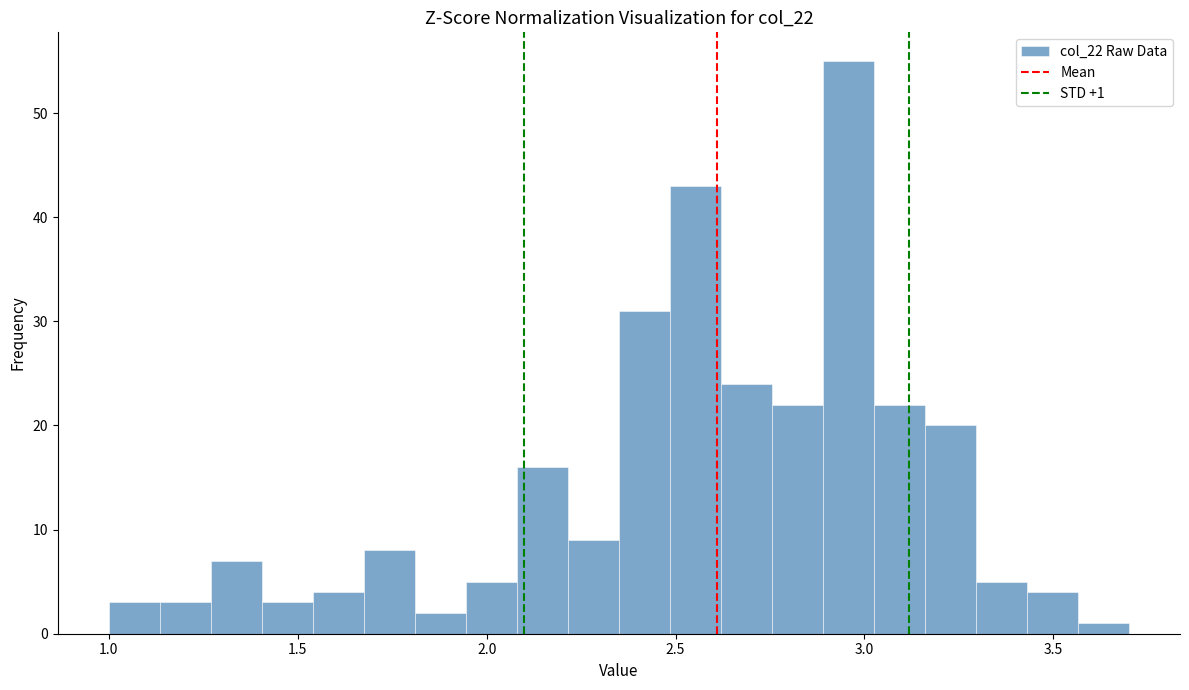

Read against the x-axis, roughly where is the centre of the tallest bar?

2.95